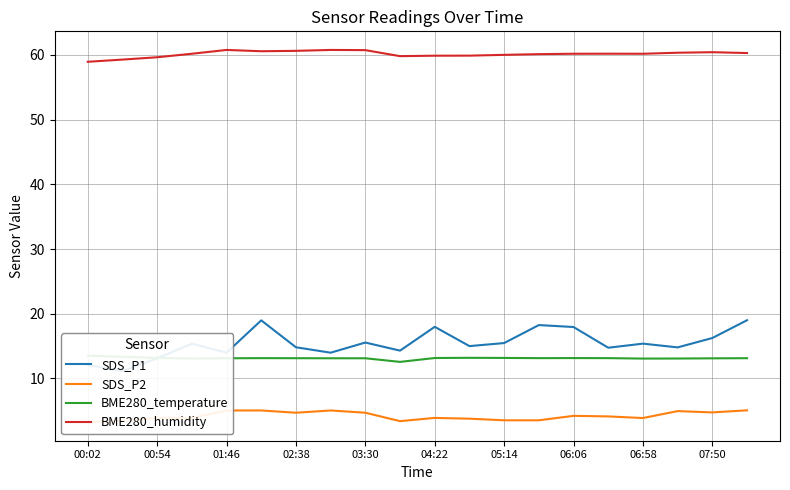

At which label is BME280_humidity closest to 59?

00:02